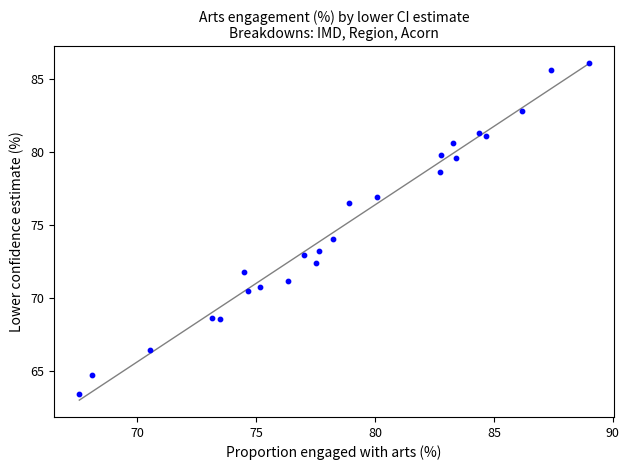

What is the range of X values (max minus min)?

21.4